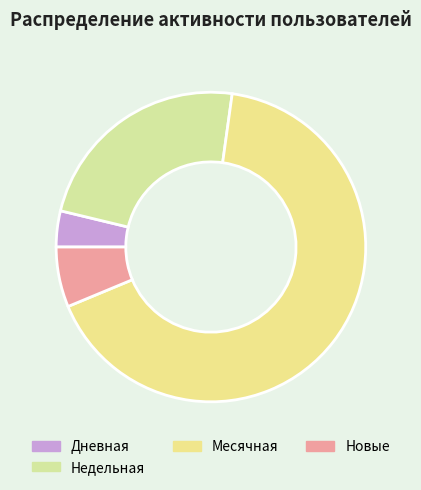

Is Новые the majority of the pie?

No